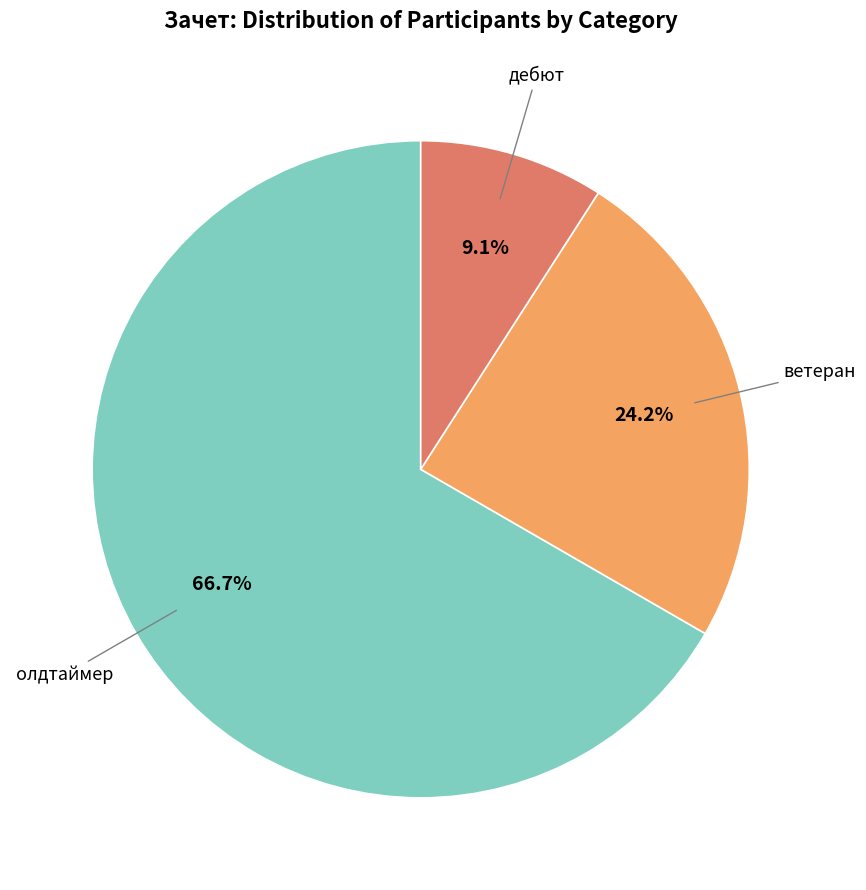

Which category accounts for the majority?

олдтаймер